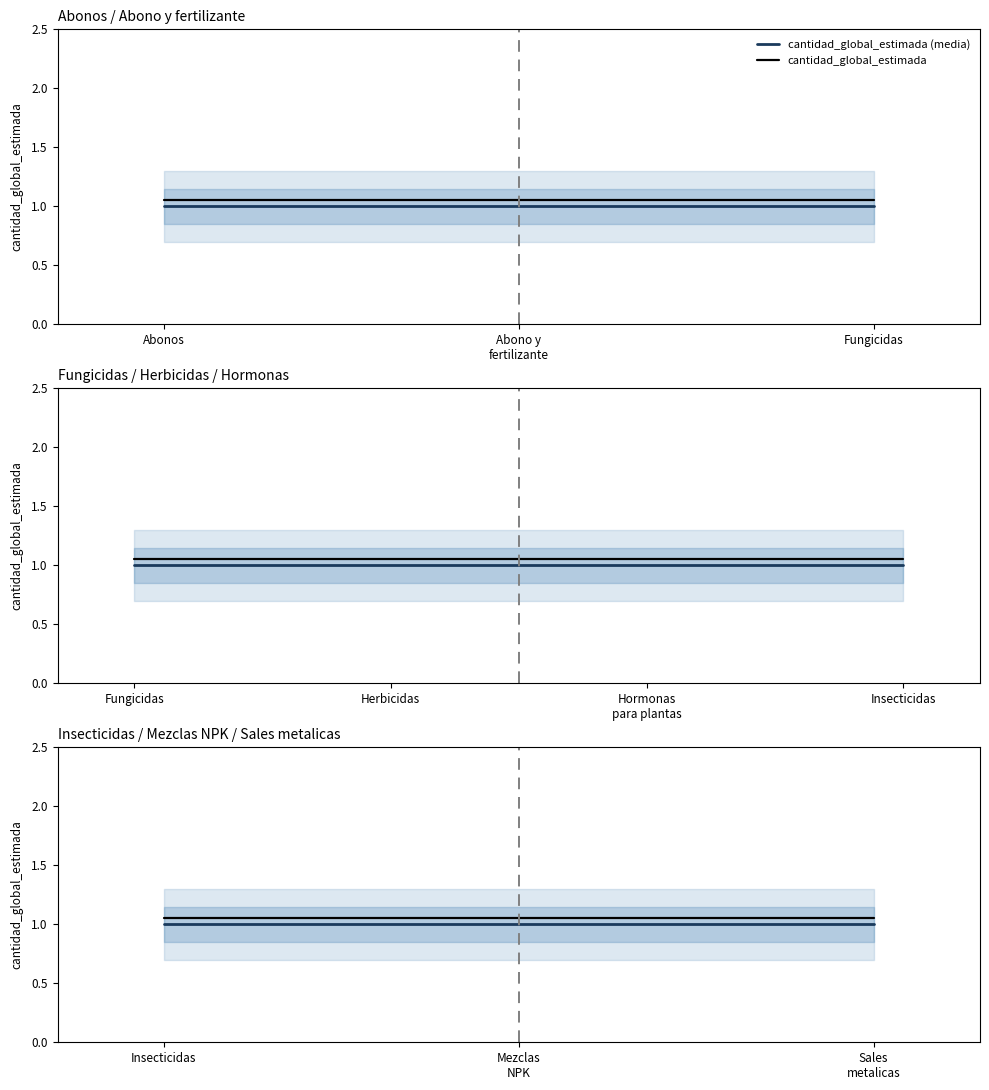

The value of cantidad_global_estimada (media) at Sales metalicas is 1.6. True or false?

False